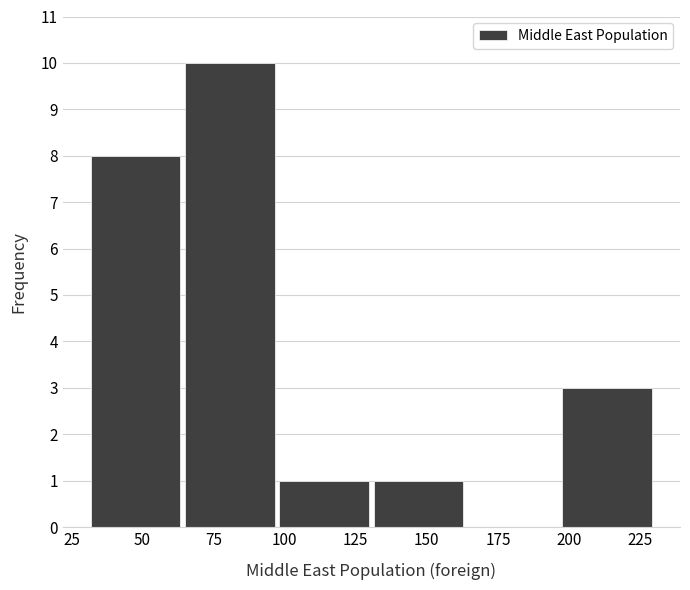

Reading left to right, transcribe this chart: for each bar, give the range it covers on the x-axis and its height. Neither the bar edges nor the heights are printed on the chart, so give them approximately, as read against the axes.

30 to 65: 8
65 to 95: 10
95 to 130: 1
130 to 165: 1
165 to 195: 0
195 to 230: 3